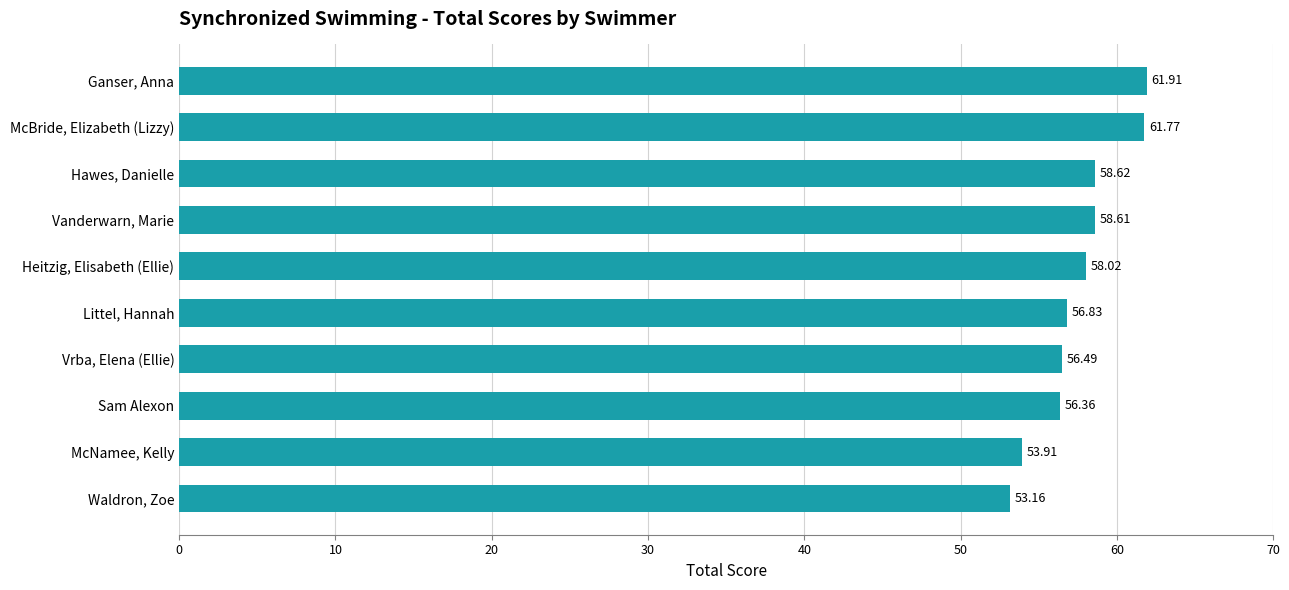

Between Littel, Hannah and Vrba, Elena (Ellie), which is larger?

Littel, Hannah